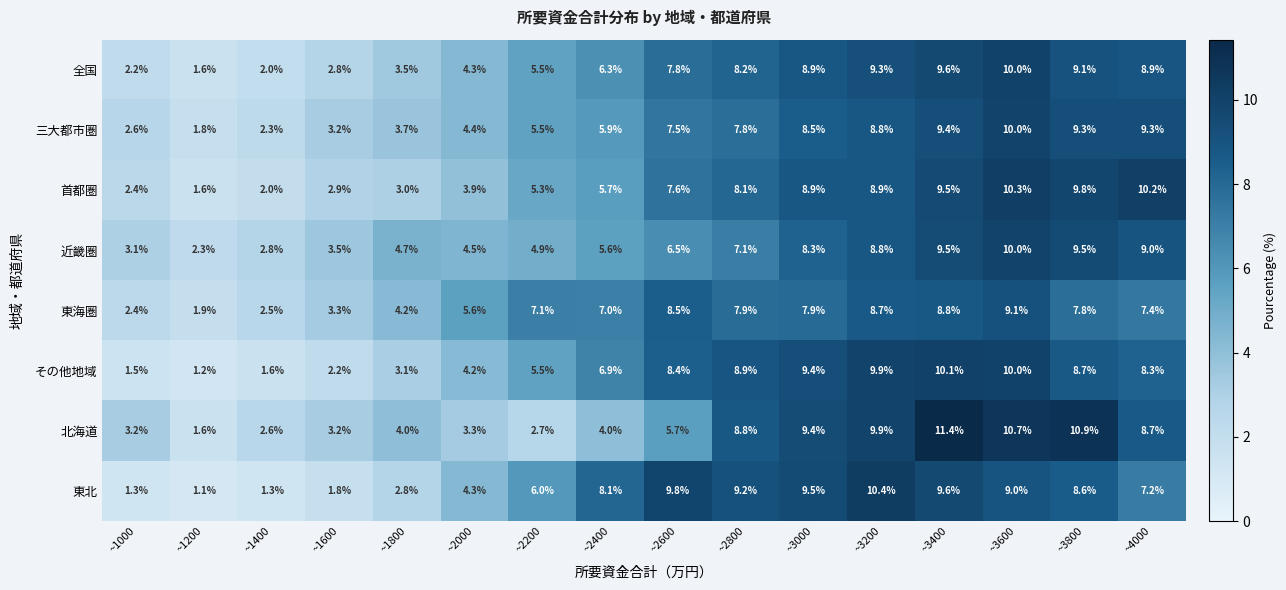

What is the difference between the maximum and minimum values in the 首都圏 series?

8.7